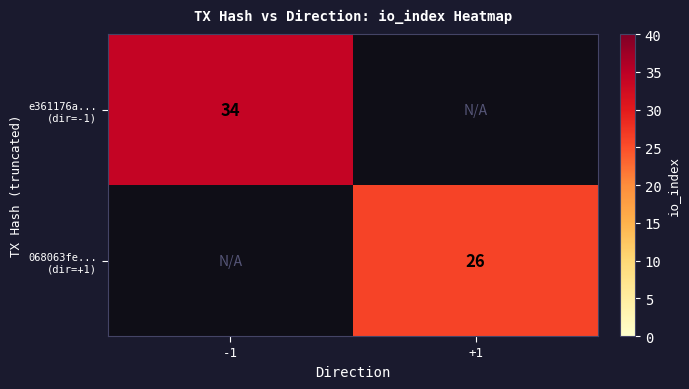

What is the smallest value displayed?

26.0